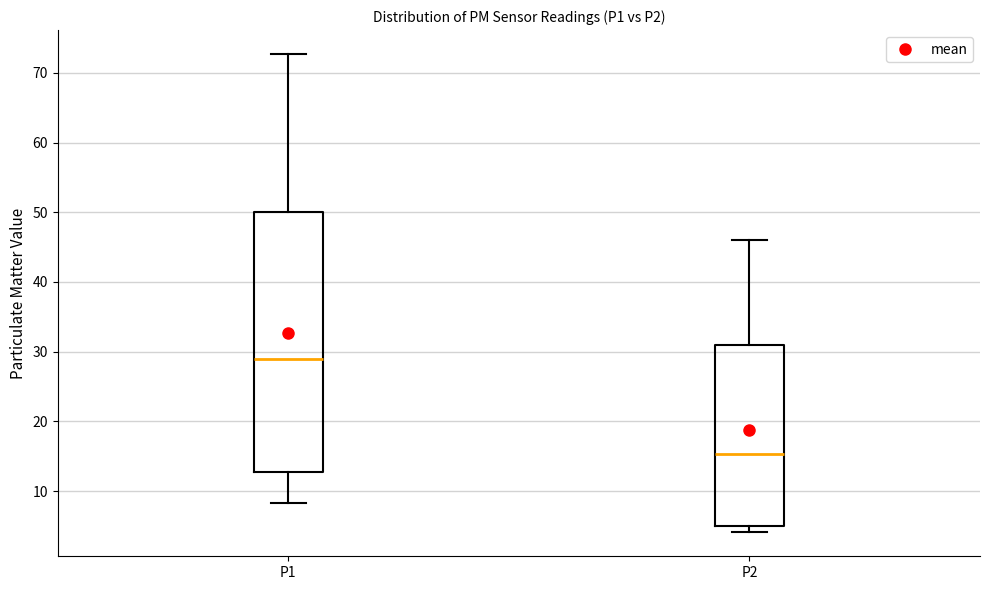

Where is the upper edge of the box for P2 on the y-axis? The values are not printed on the chart, so give them approximately, as read against the axis.

31